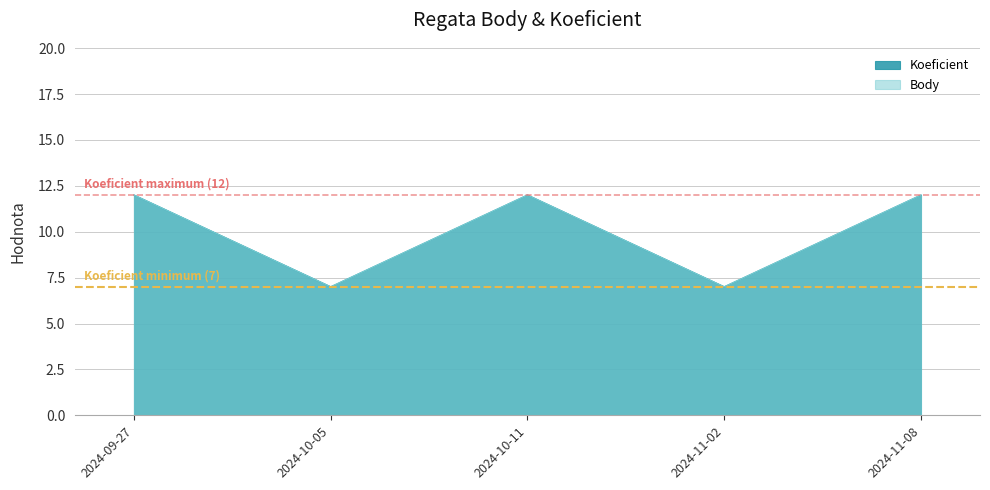

What is the average value of the Koeficient minimum (7) series?

7